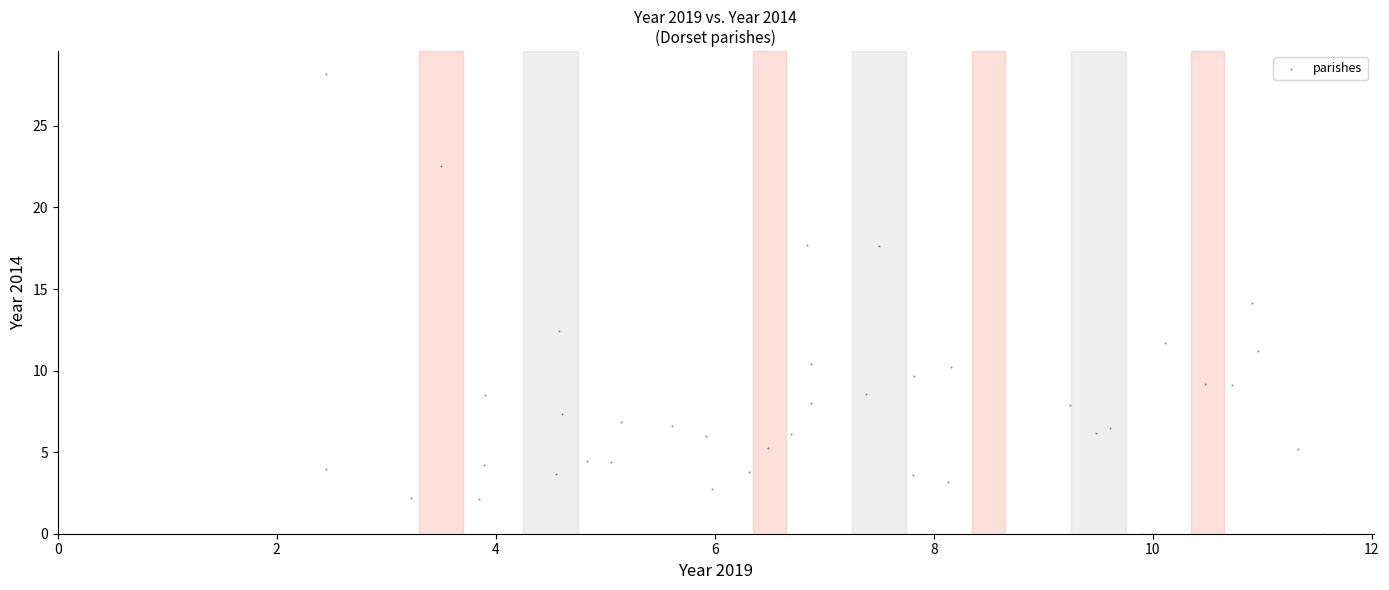

What is the range of Y values (max minus min)?

28.2